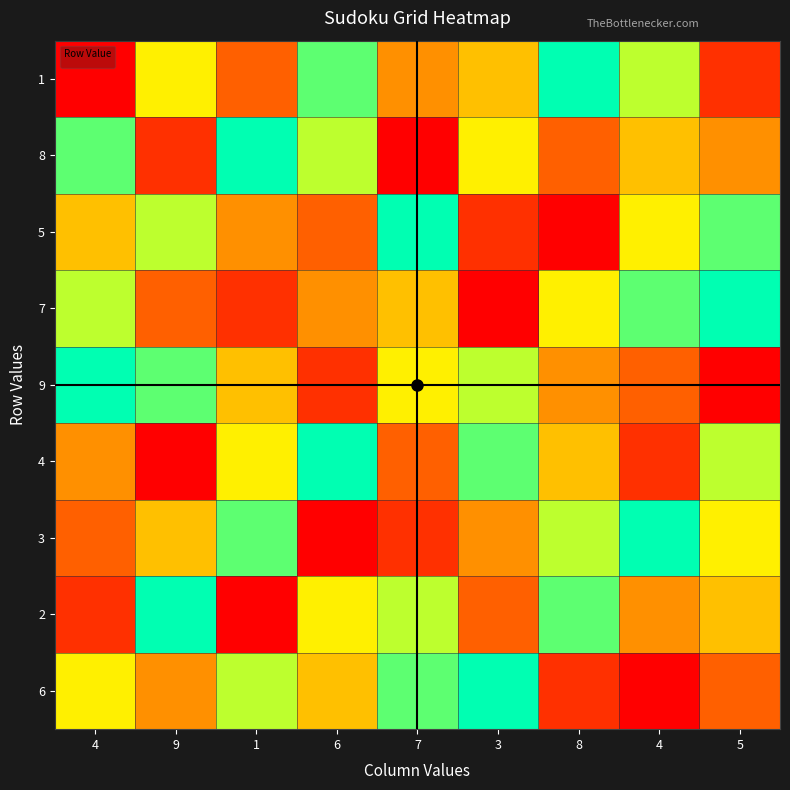

What is the difference between the second highest and second lowest values?

6